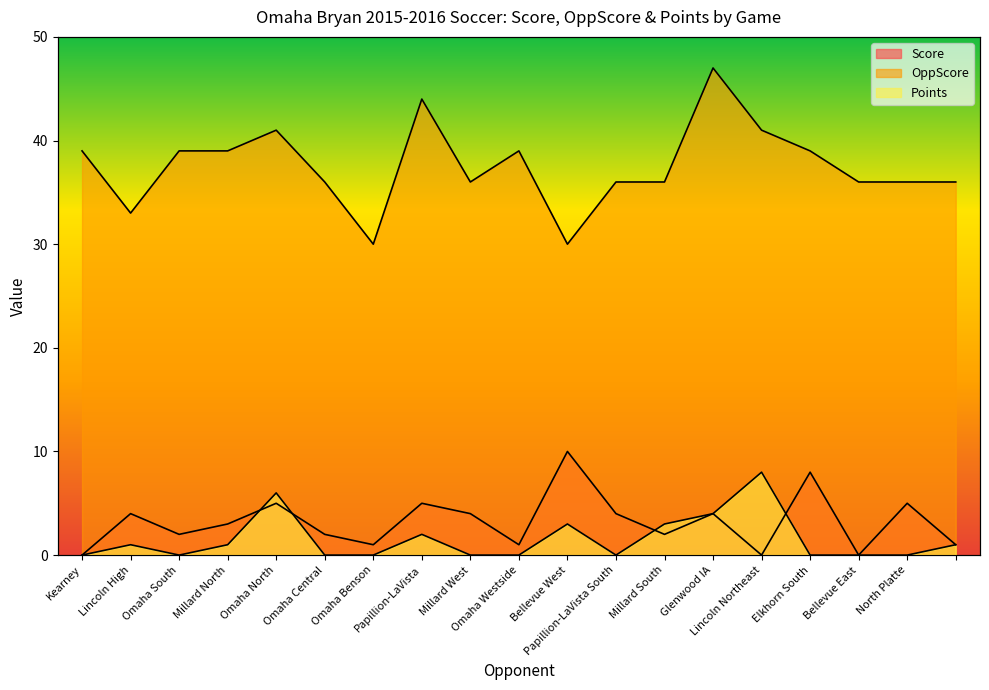

At how many categories does at least one series exceed 45?

1